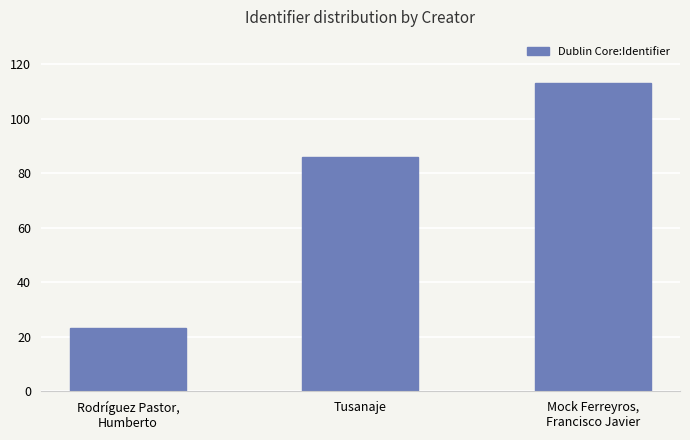

Reading left to right, extract all data points from this chart.

Rodríguez Pastor,
Humberto=23	Tusanaje=86	Mock Ferreyros,
Francisco Javier=113